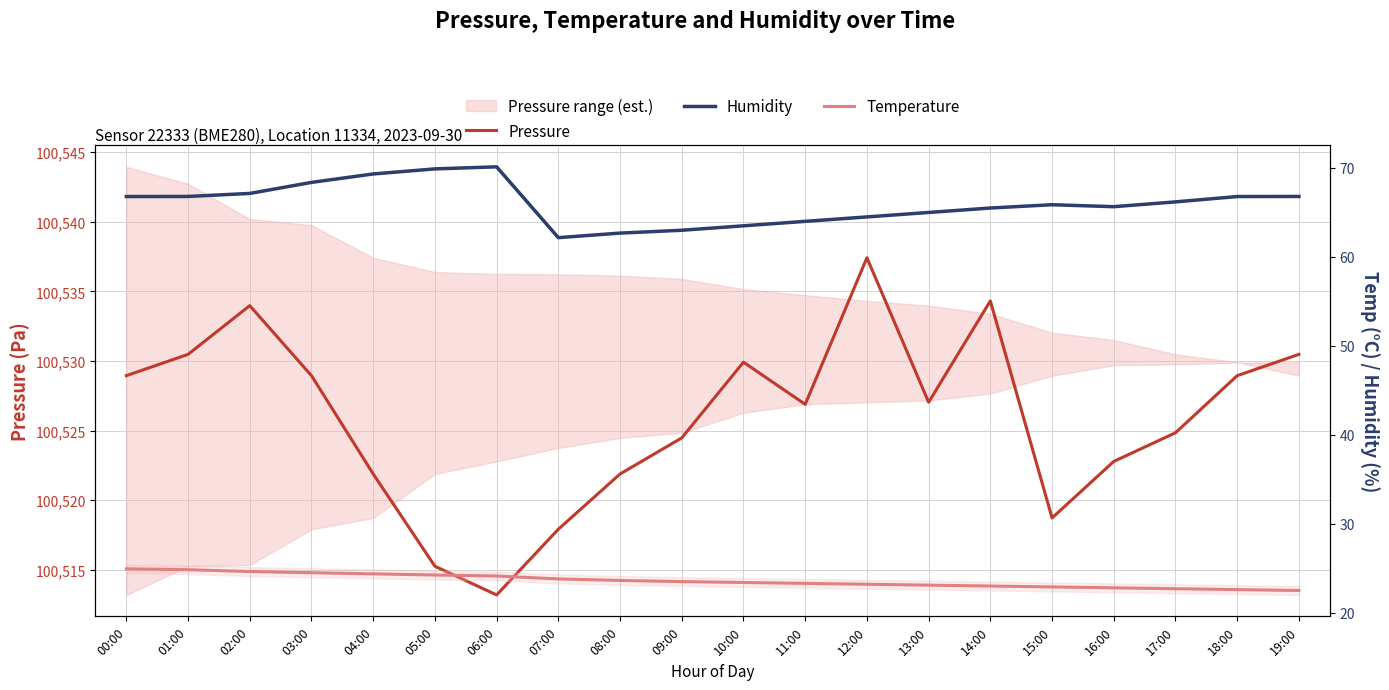

What is the total value across all series at 00:00?

100620.7